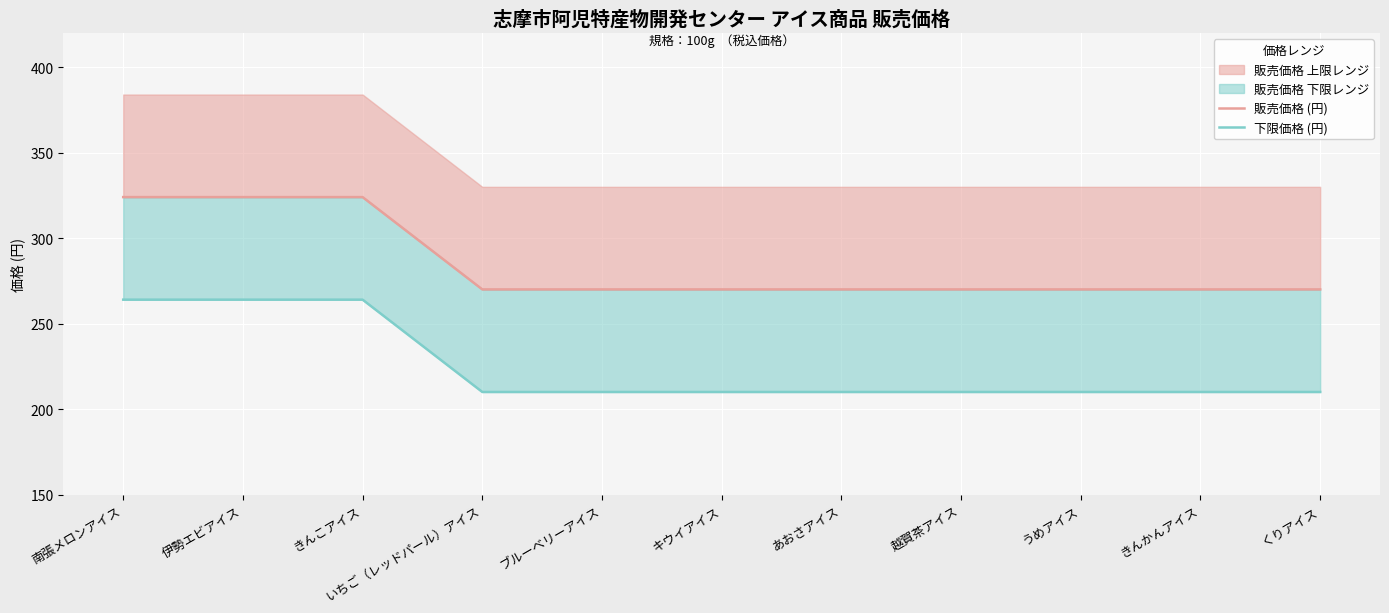

Where is 販売価格 (円) nearest to the value 297?

南張メロンアイス